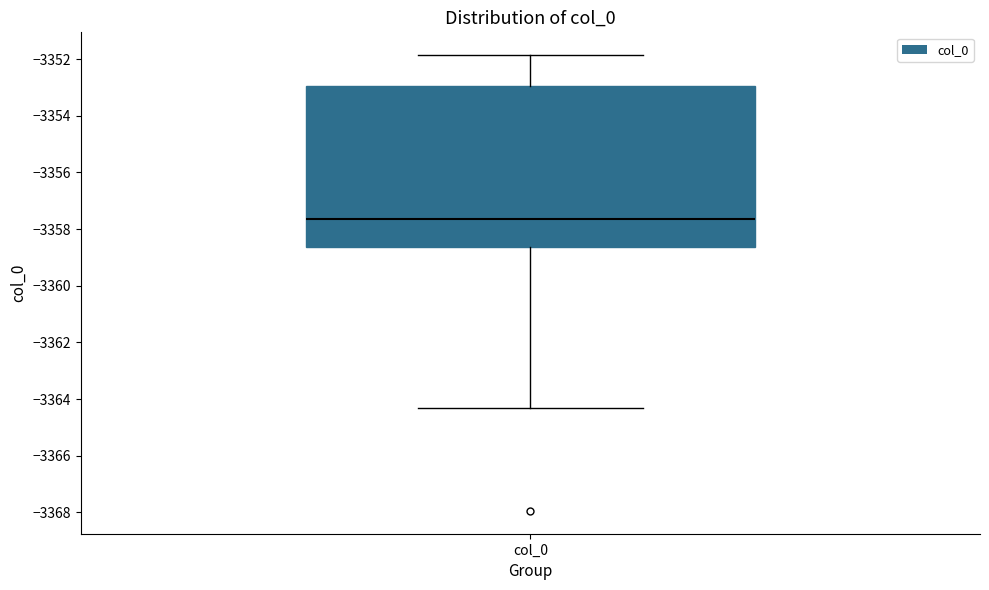

Transcribe this box plot: give where the median line is, the range the box spans, and where the two whiskers end, as read against the y-axis. The values are not printed on the chart, so give them approximately, as read against the axis.

median -3357.6, box -3358.6 to -3353.0, whiskers -3364.4 to -3351.8